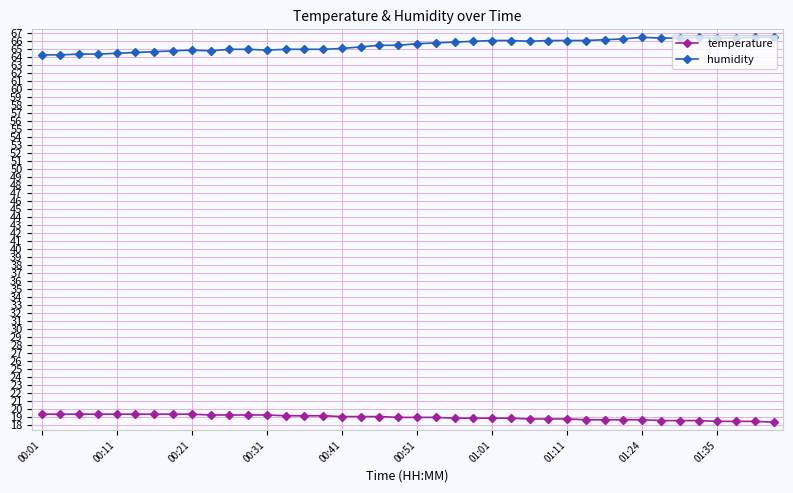

Which series has the largest total across all categories?

humidity